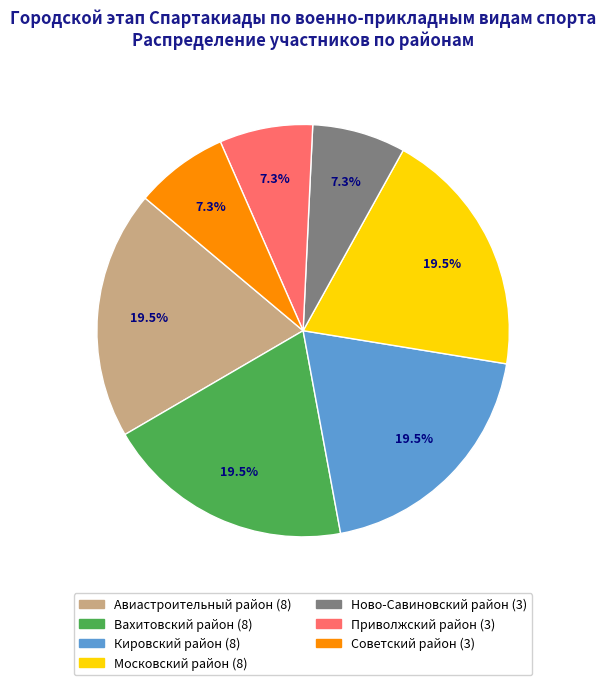

Does Вахитовский район account for over 50% of the chart?

No